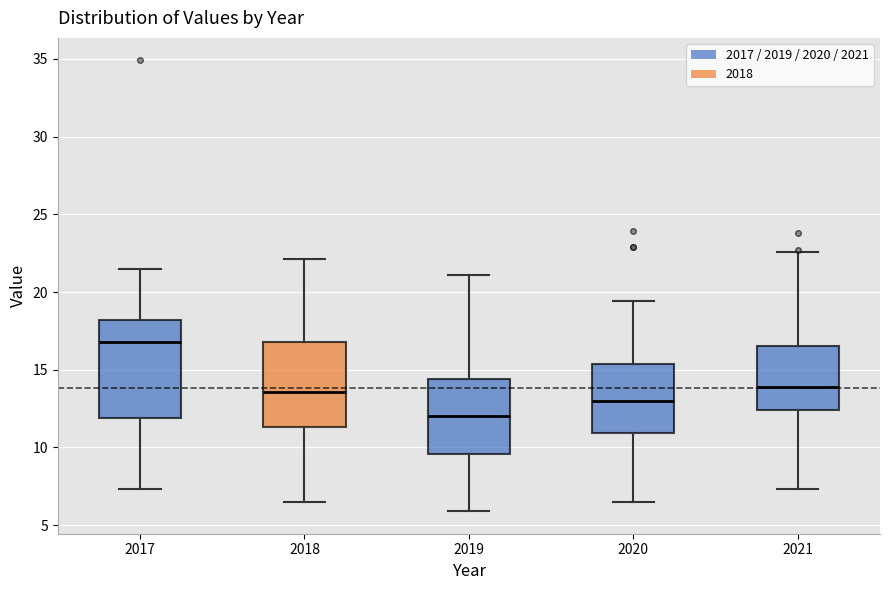

Which box's median line is the highest?

2017